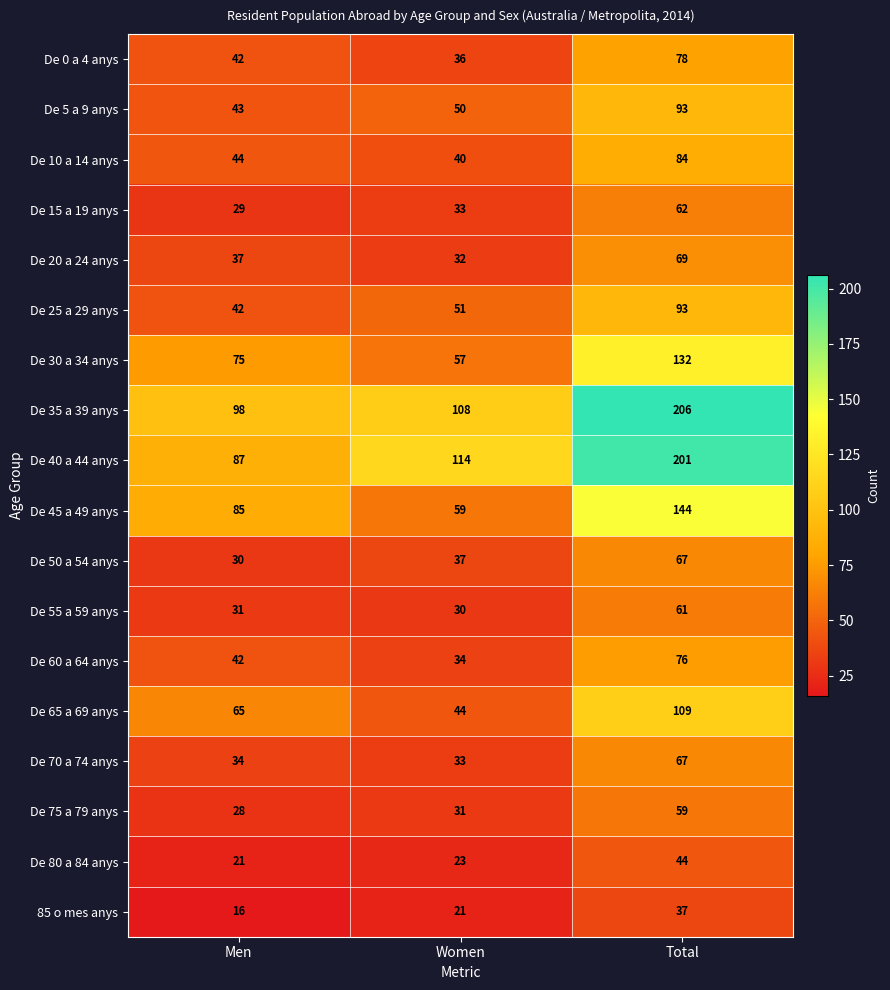

What is the minimum value for De 55 a 59 anys?

30